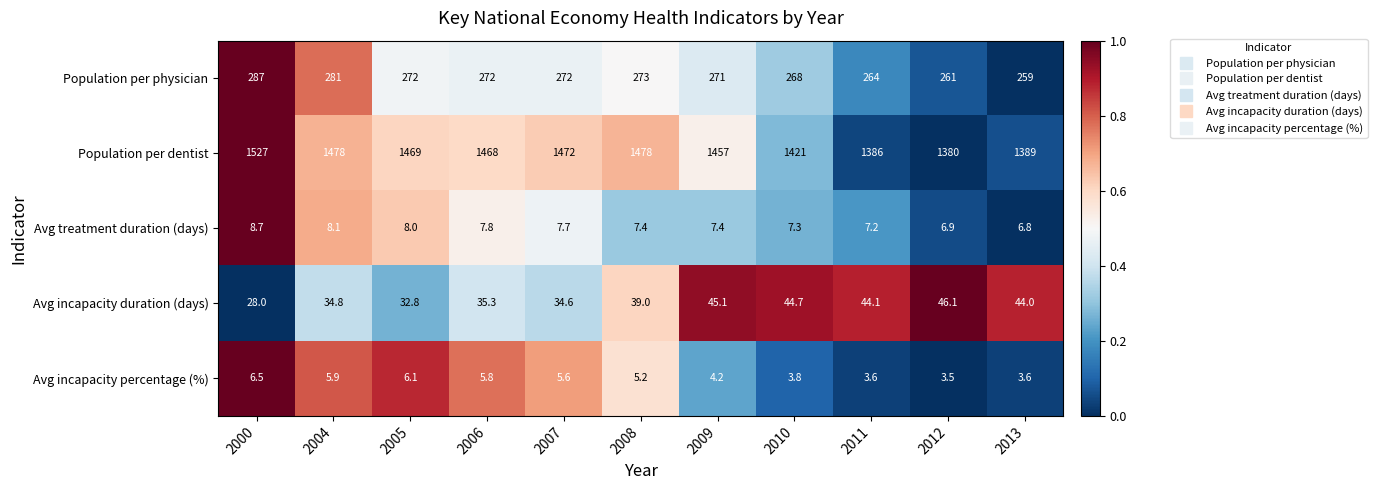

At 2008, list the series in order from largest to smallest.

Population per dentist, Population per physician, Avg incapacity duration (days), Avg treatment duration (days), Avg incapacity percentage (%)